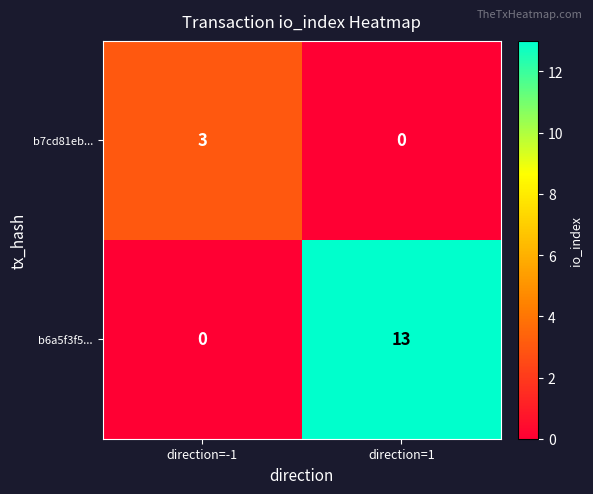

What is the sum of all b6a5f3f5... values?

13